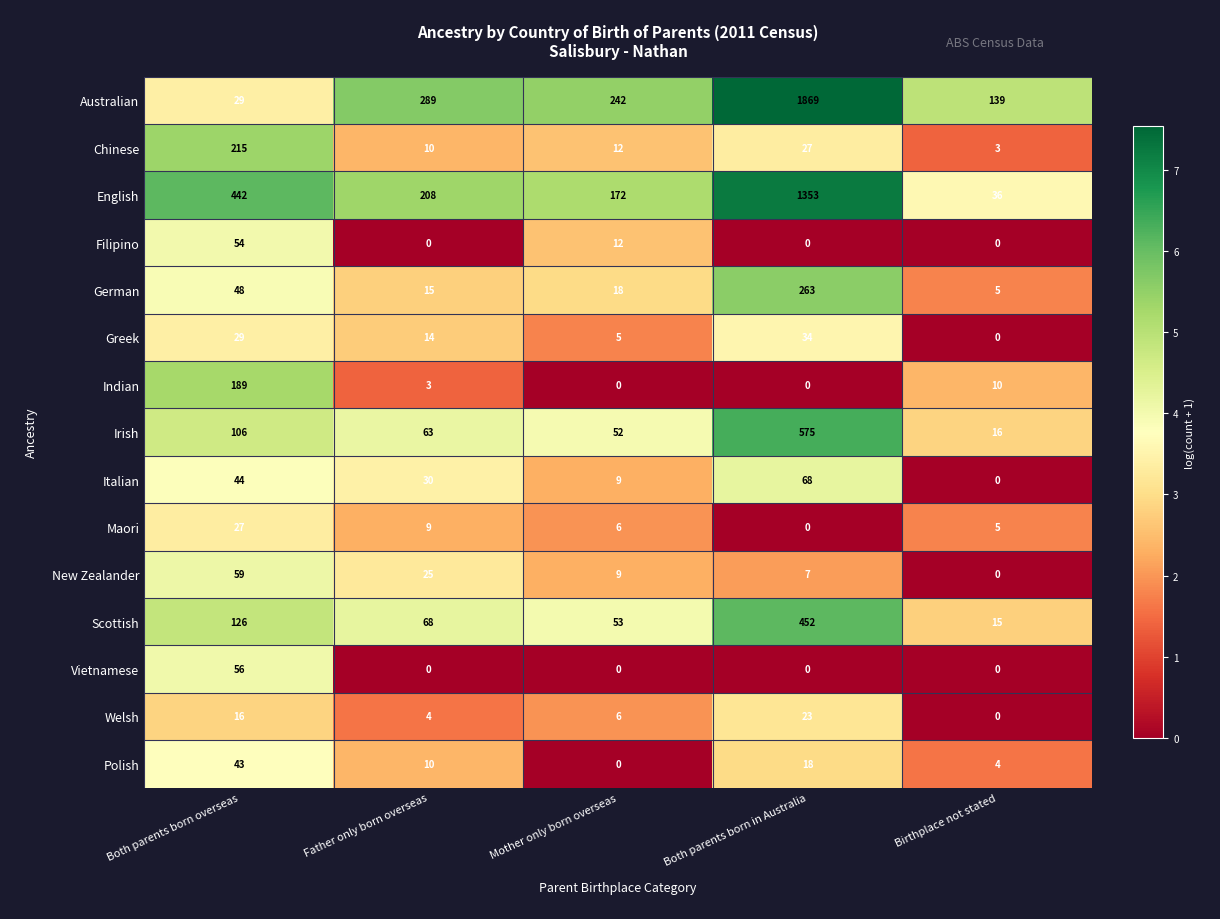

Rank the series by their maximum value, from highest to lowest.

Australian, English, Irish, Scottish, German, Chinese, Indian, Italian, New Zealander, Vietnamese, Filipino, Polish, Greek, Maori, Welsh